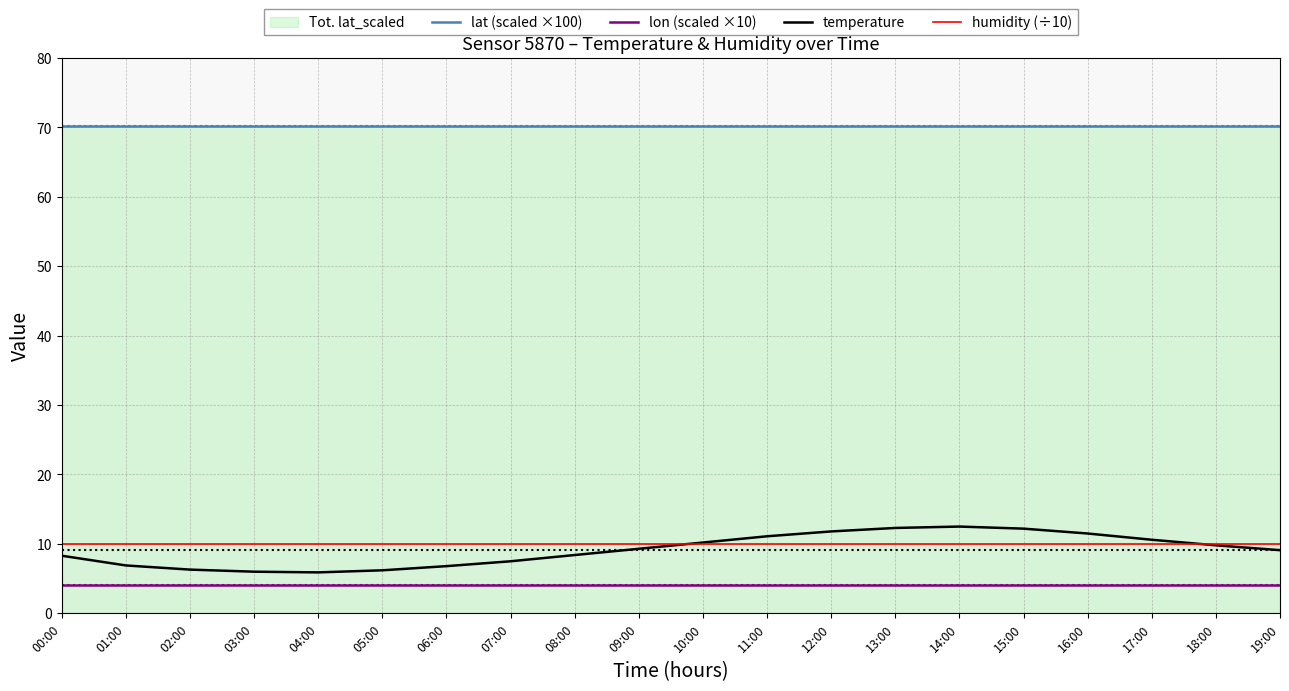

Reading right to left, transcribe all the data shown in this chart.

lat (scaled ×100): 19:00=70.2	18:00=70.2	17:00=70.2	16:00=70.2	15:00=70.2	14:00=70.2	13:00=70.2	12:00=70.2	11:00=70.2	10:00=70.2	09:00=70.2	08:00=70.2	07:00=70.2	06:00=70.2	05:00=70.2	04:00=70.2	03:00=70.2	02:00=70.2	01:00=70.2	00:00=70.2
lon (scaled ×10): 19:00=4.1	18:00=4.1	17:00=4.1	16:00=4.1	15:00=4.1	14:00=4.1	13:00=4.1	12:00=4.1	11:00=4.1	10:00=4.1	09:00=4.1	08:00=4.1	07:00=4.1	06:00=4.1	05:00=4.1	04:00=4.1	03:00=4.1	02:00=4.1	01:00=4.1	00:00=4.1
temperature: 19:00=9.1	18:00=9.8	17:00=10.6	16:00=11.5	15:00=12.2	14:00=12.5	13:00=12.3	12:00=11.8	11:00=11.1	10:00=10.2	09:00=9.3	08:00=8.4	07:00=7.5	06:00=6.8	05:00=6.2	04:00=5.9	03:00=6.0	02:00=6.3	01:00=6.9	00:00=8.3
humidity (÷10): 19:00=10.0	18:00=10.0	17:00=10.0	16:00=10.0	15:00=10.0	14:00=10.0	13:00=10.0	12:00=10.0	11:00=10.0	10:00=10.0	09:00=10.0	08:00=10.0	07:00=10.0	06:00=10.0	05:00=10.0	04:00=10.0	03:00=10.0	02:00=10.0	01:00=10.0	00:00=10.0